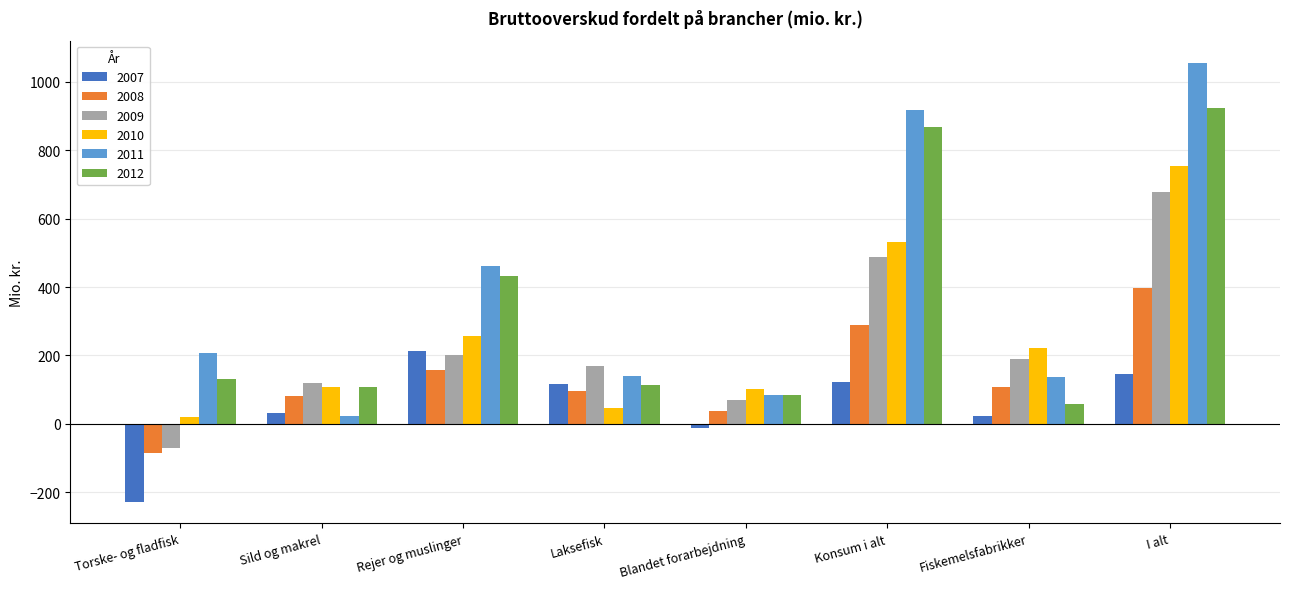

Which category has the highest value in the 2007 series?

Rejer og muslinger